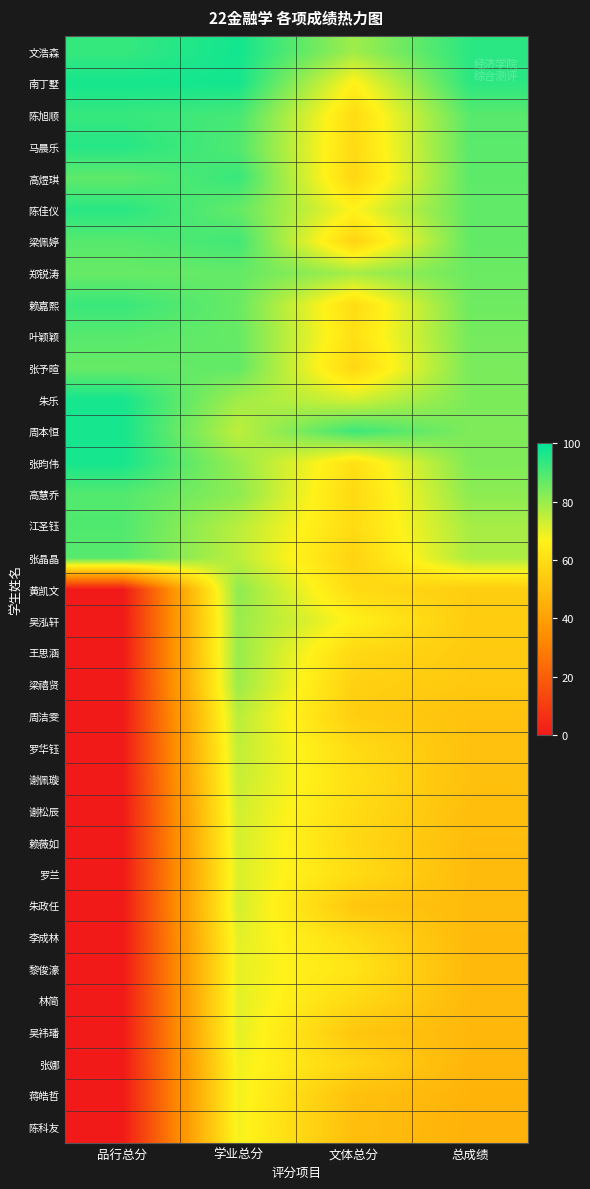

At which category is the sum across all series the highest?

学业总分